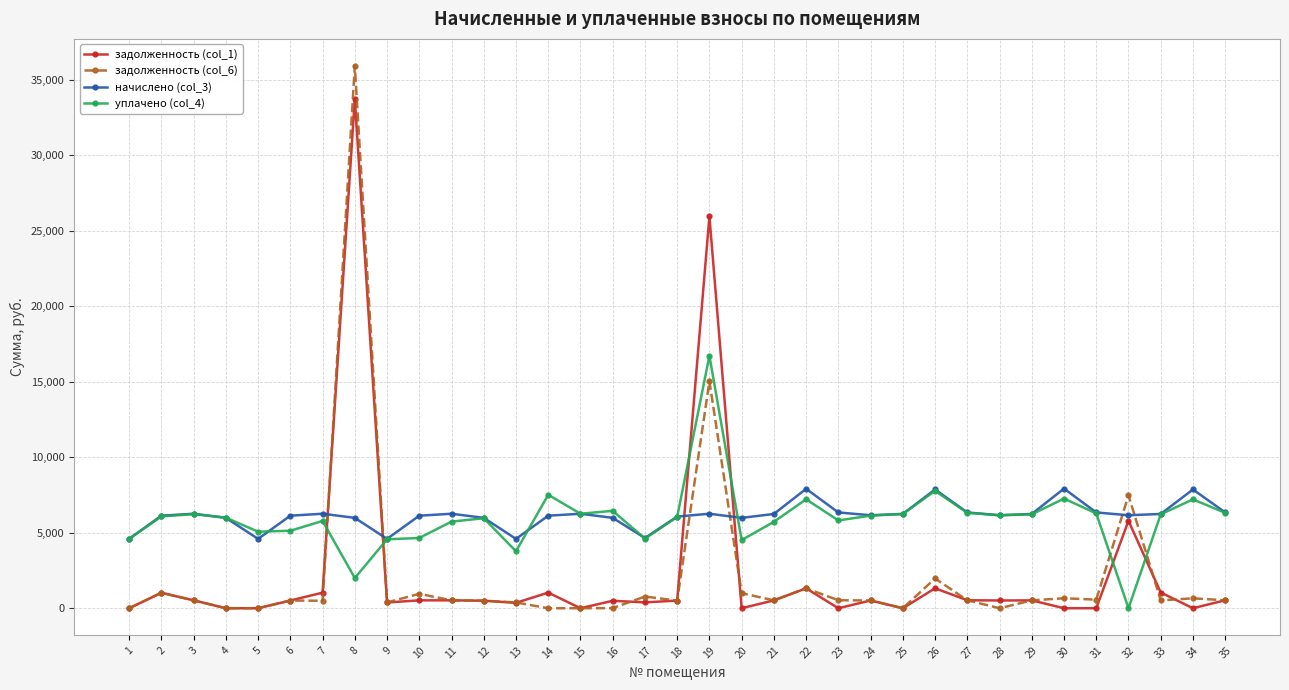

Which category has the highest value across all series?

8